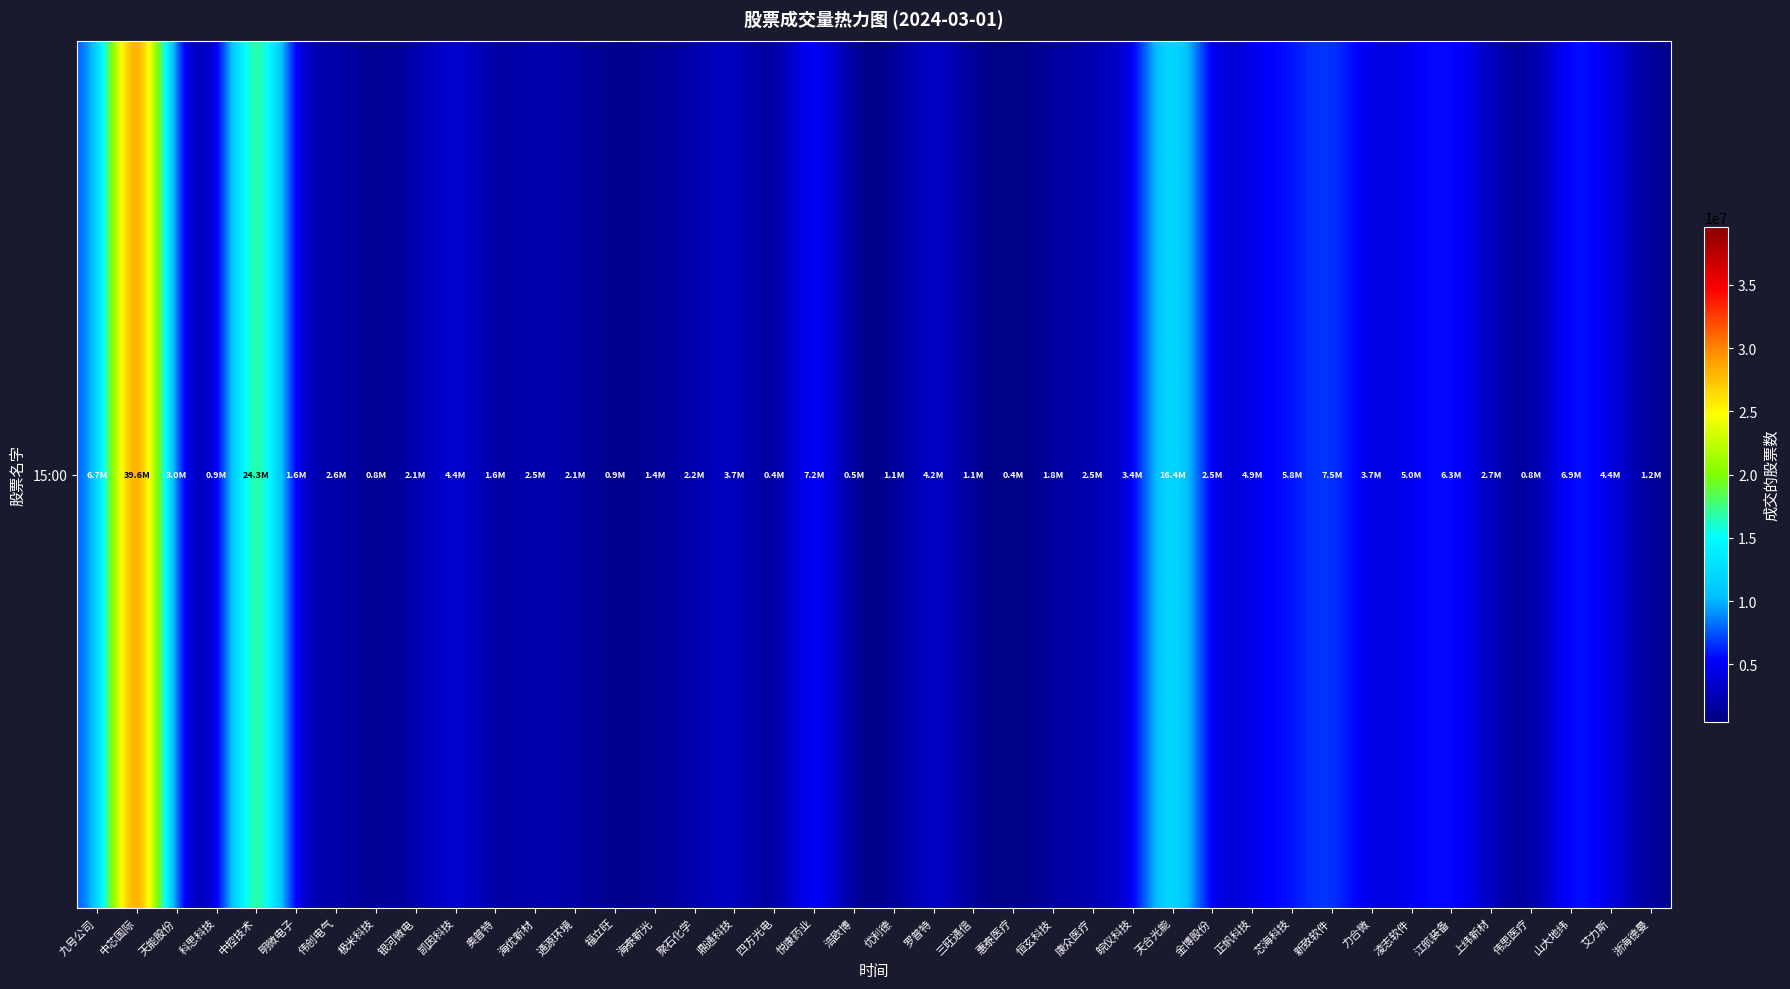

Reading left to right, what are all the values shown in this chart?

6732423	39575468	2975947	927692	24309871	1563607	2646989	810971	2115225	4415850	1634869	2470364	2110172	861492	1383875	2243958	3749390	427788	7198167	489595	1053169	4234648	1055427	426221	1824643	2467697	3351975	16432651	2503456	4932470	5763324	7544378	3738280	4961166	6277089	2677458	795238	6934823	4363238	1152770